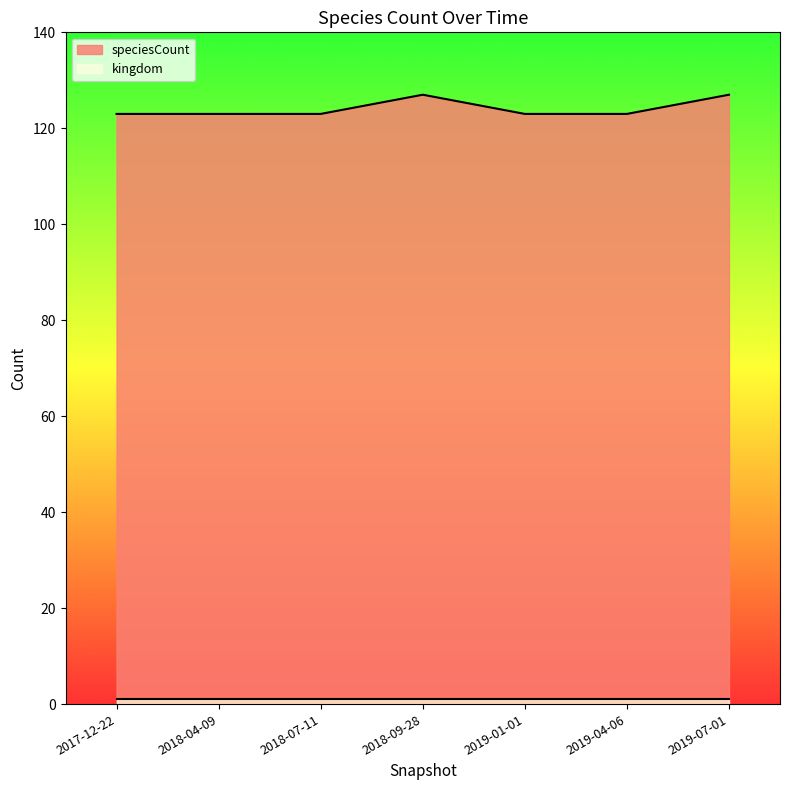

Rank the categories by value from lowest to highest.

2017-12-22, 2018-04-09, 2018-07-11, 2019-01-01, 2019-04-06, 2018-09-28, 2019-07-01